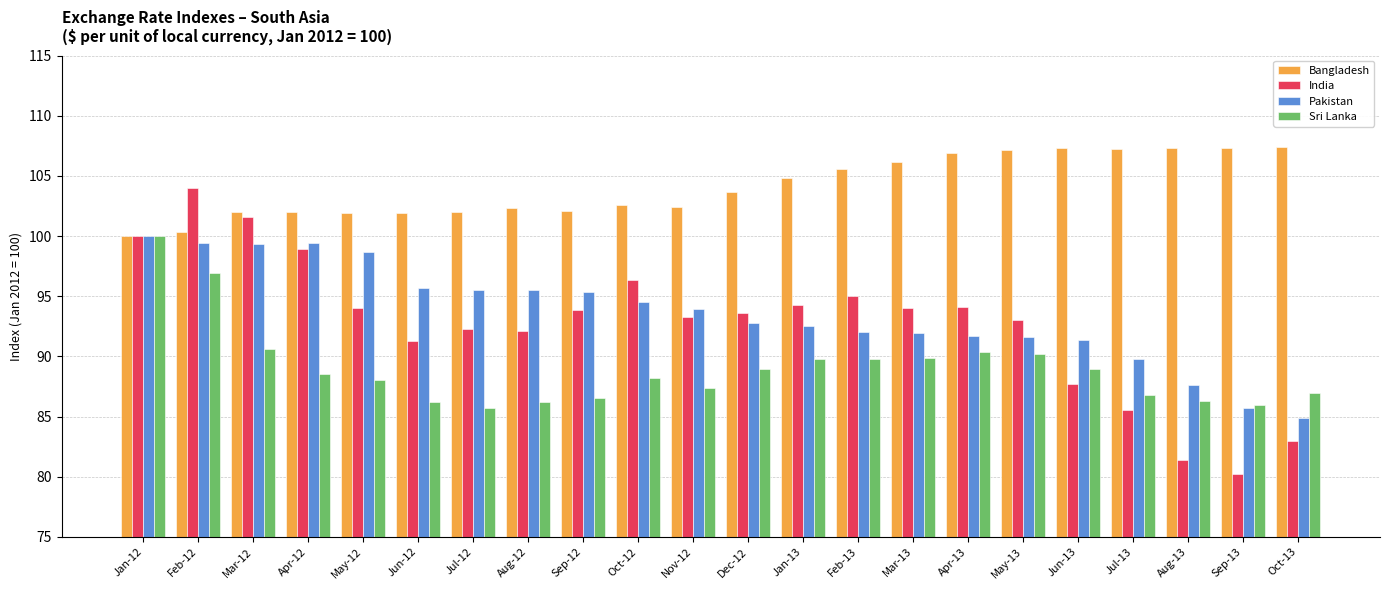

What is the sum of all India values?

2039.5